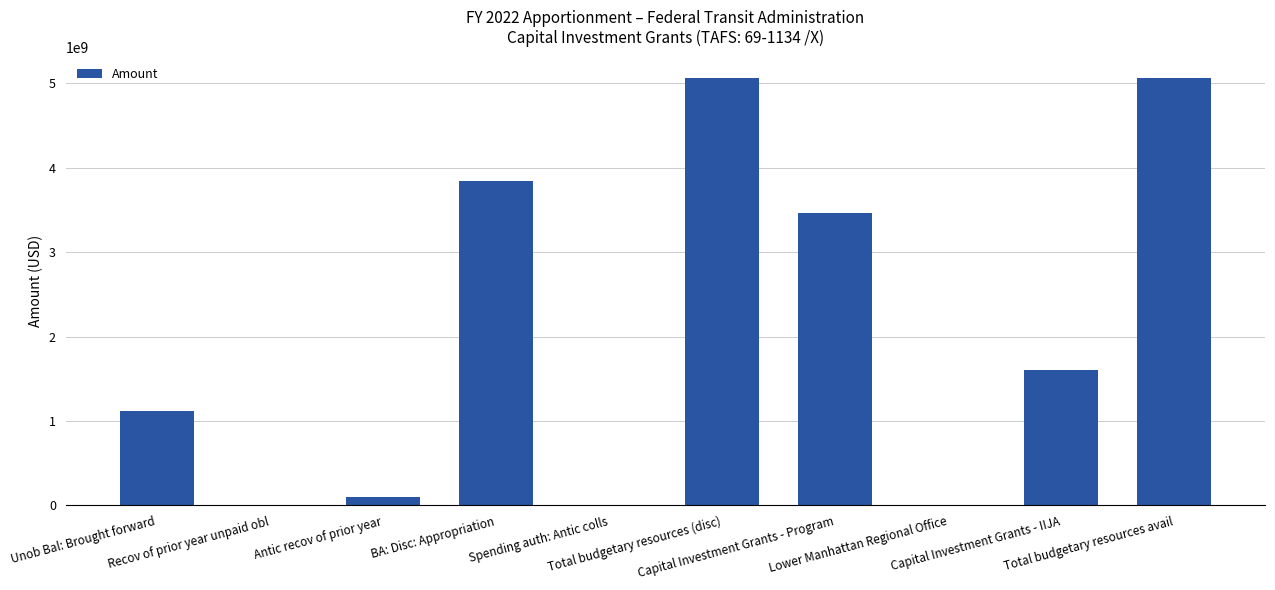

The chart shows a value of 2216442708 at Capital Investment Grants - IIJA. True or false?

False